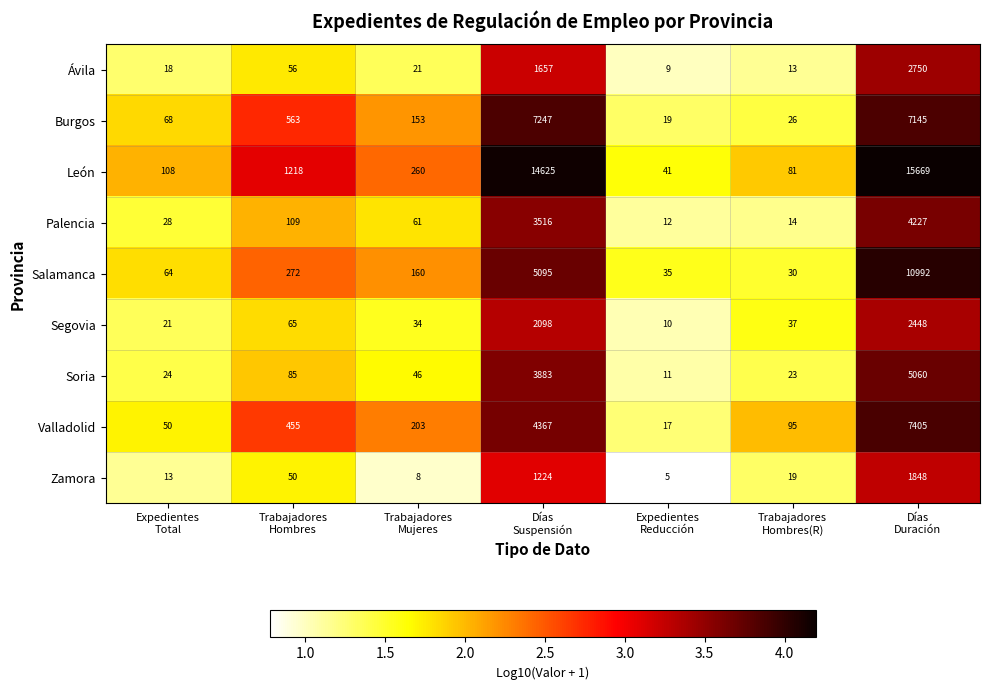

Which series has the largest total across all categories?

León